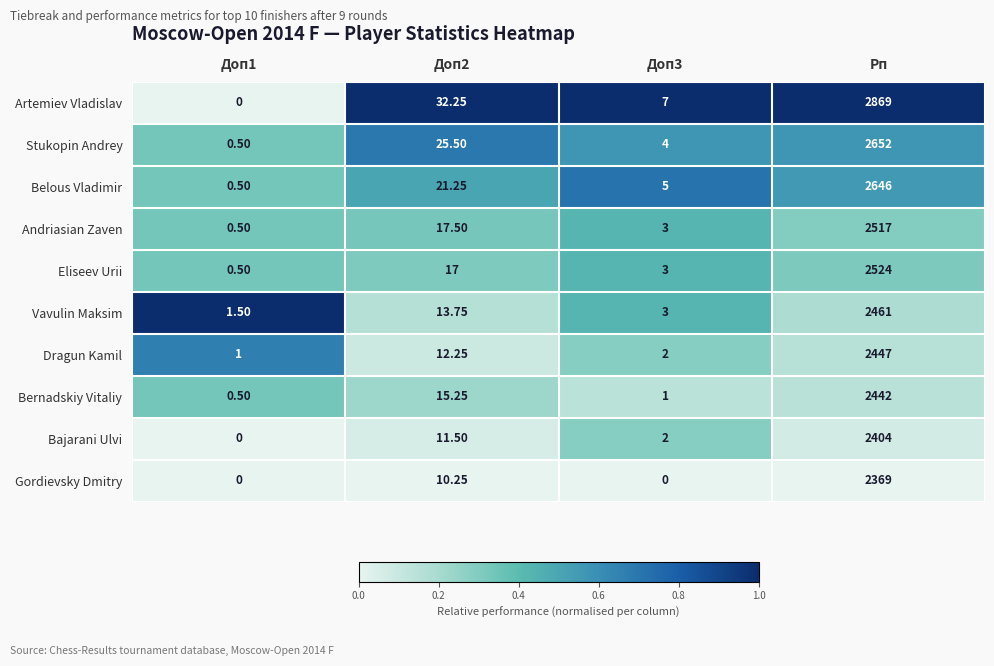

At which category is the sum across all series the highest?

Рп